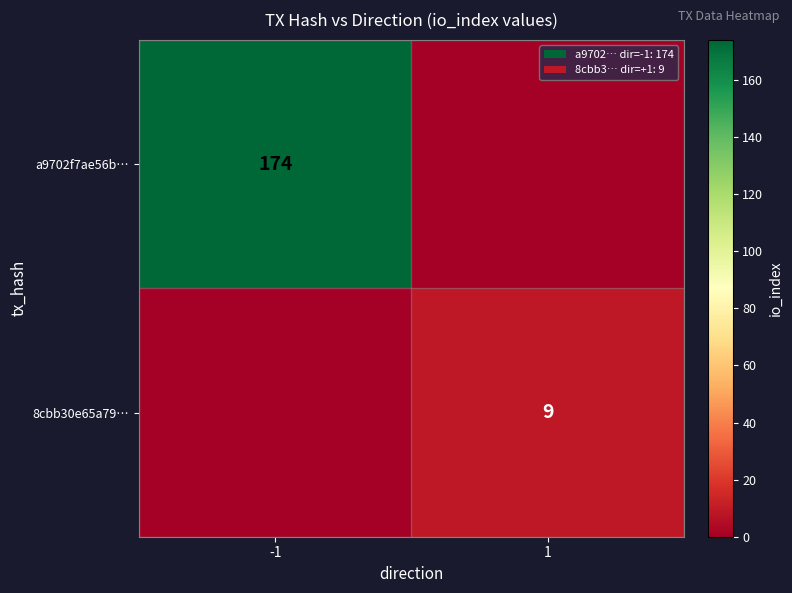

Is the value of a9702f7ae56b… at -1 greater than the value of 8cbb30e65a79… at 1?

Yes